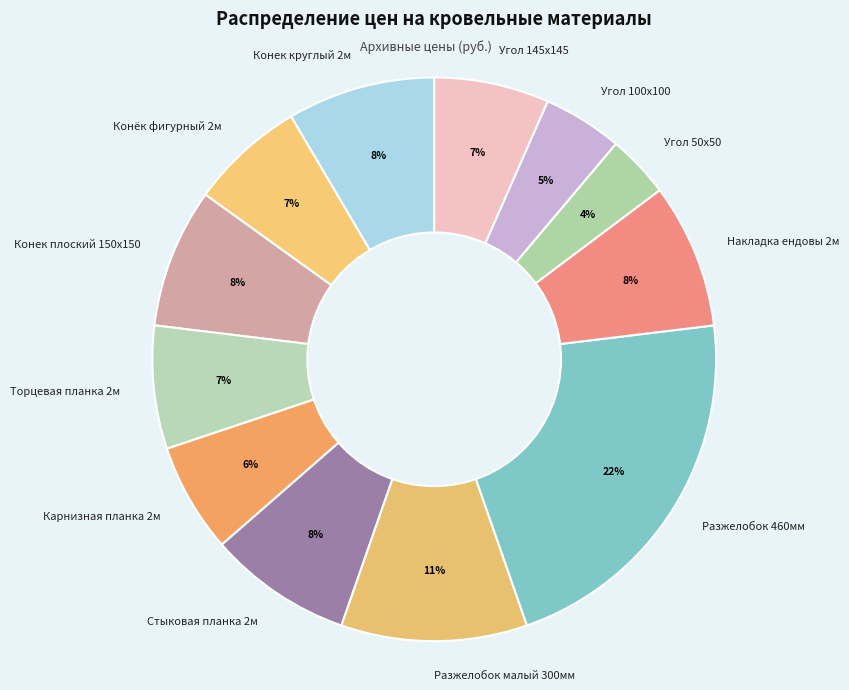

How many segments does this pie chart have?

12